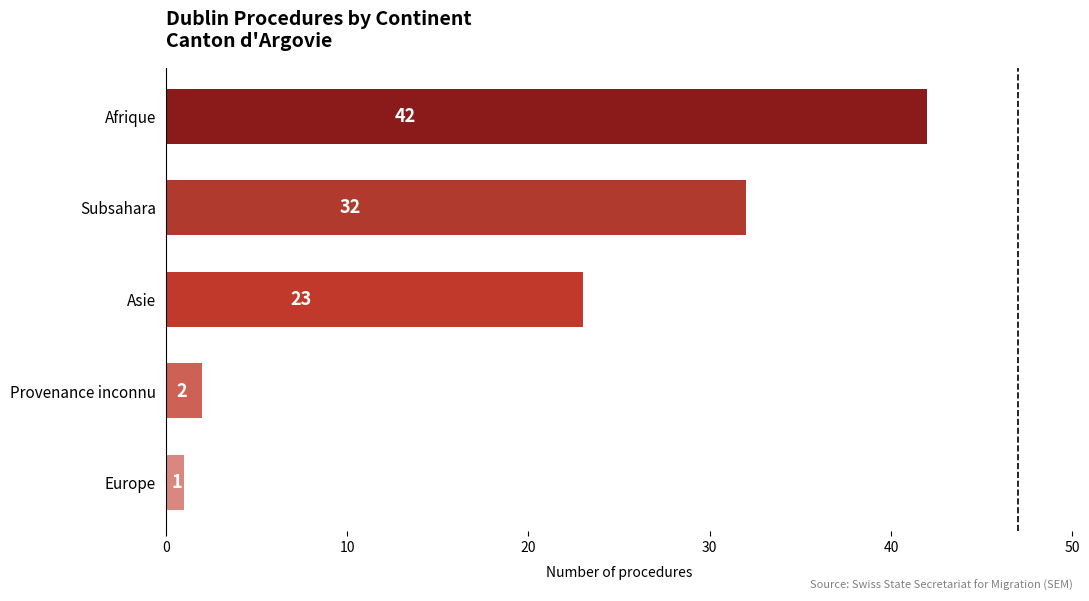

What is the maximum value shown in the chart?

42